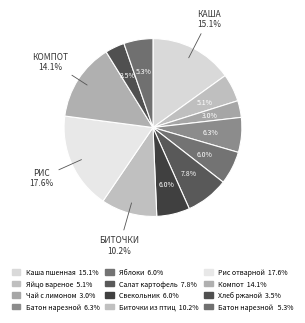

How many segments does this pie chart have?

12